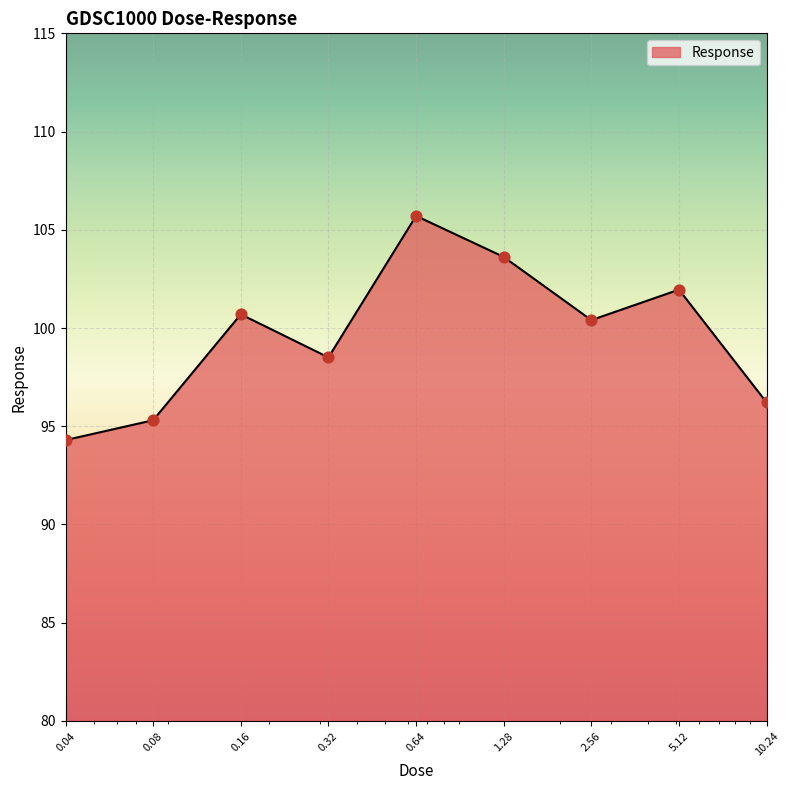

What is the difference between the maximum and minimum values?

11.4